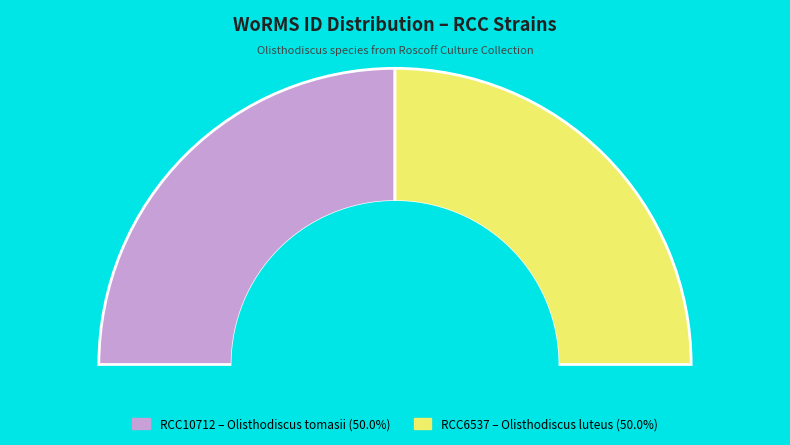

Rank the categories by value from lowest to highest.

RCC10712, RCC6537